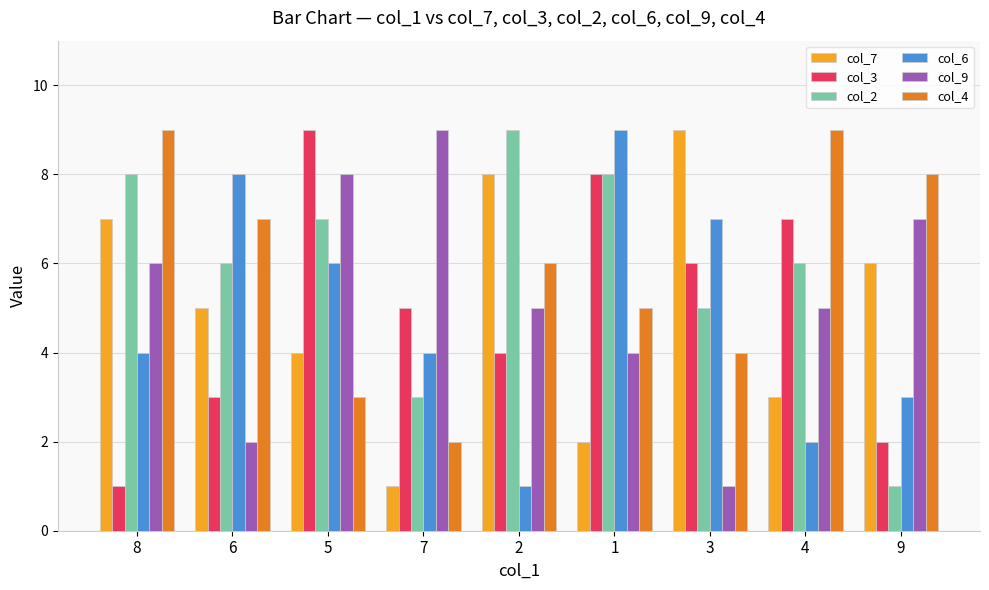

What is the difference between the col_9 values at 4 and 3?

4